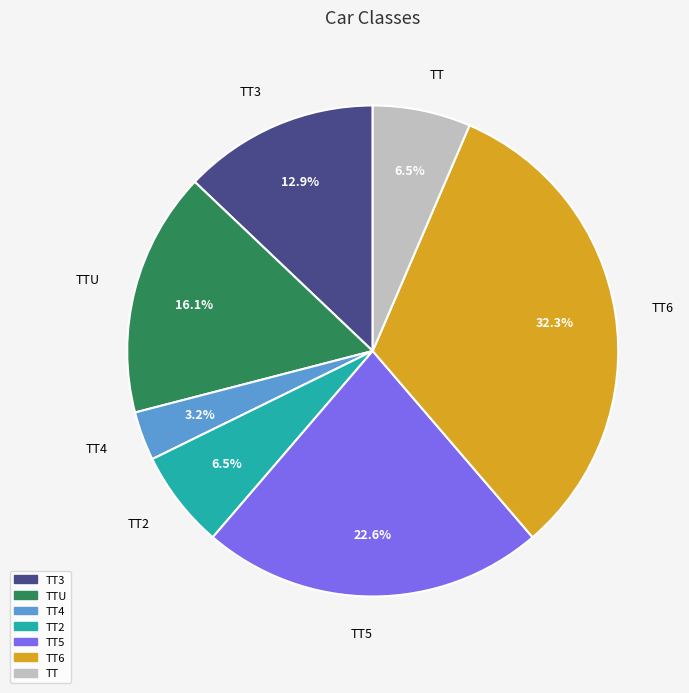

Does any single category account for the majority?

No